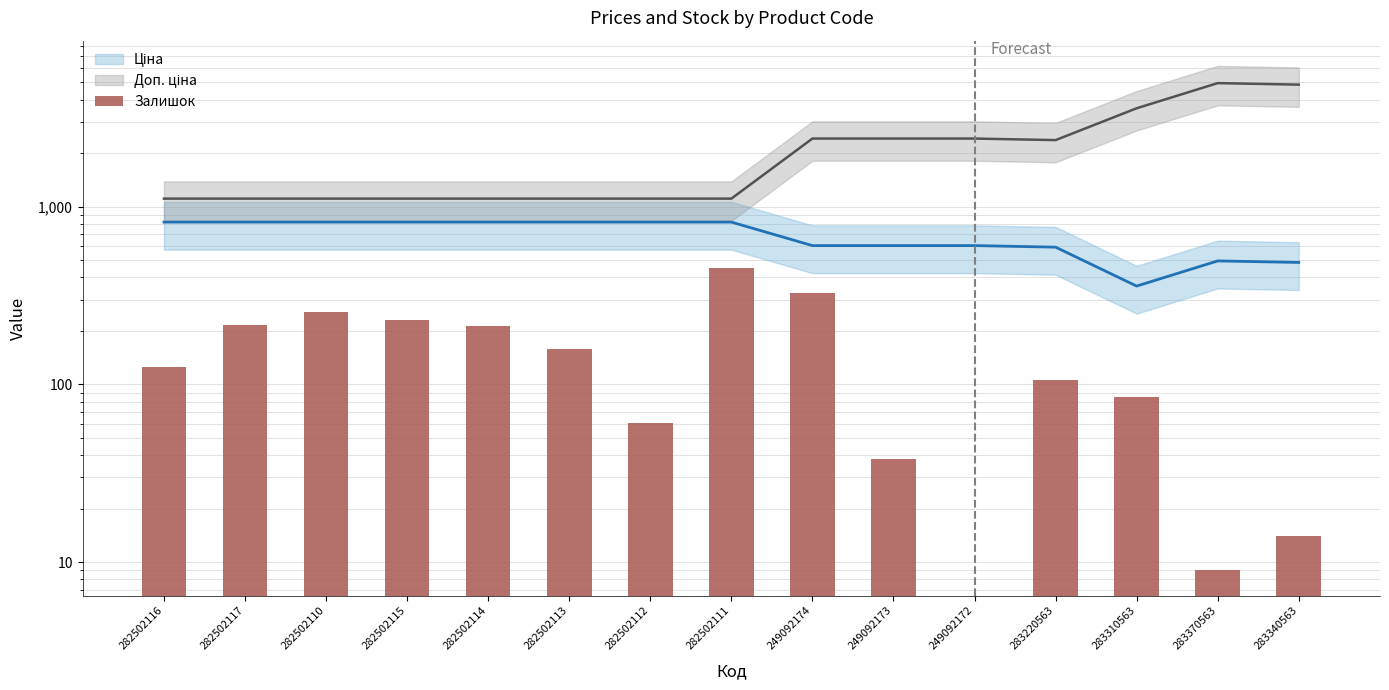

What is the average value?

153